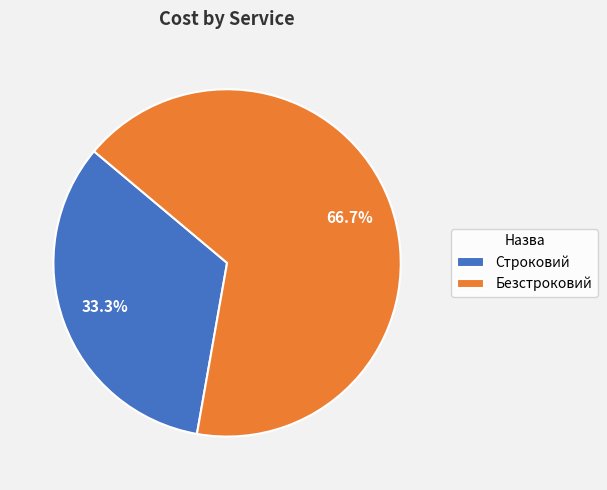

Which slice is the largest?

Безстроковий